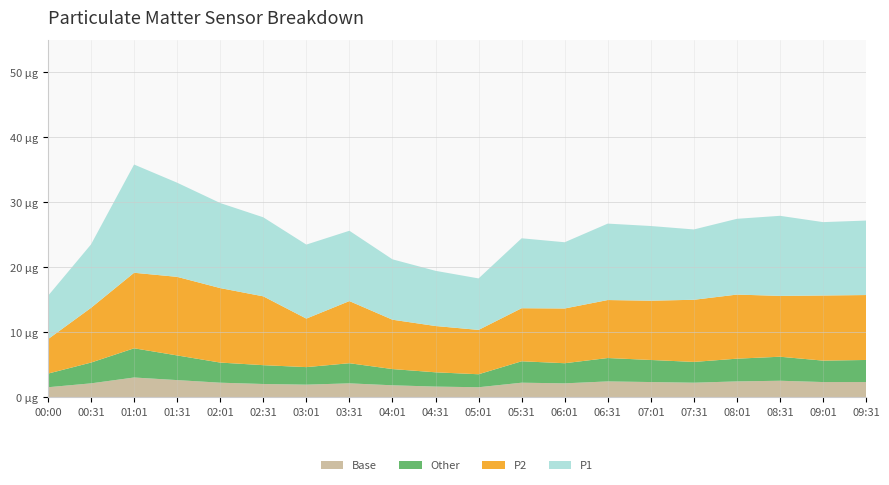

Reading left to right, transcribe all the data shown in this chart.

P1: 00:00=6.7	00:31=9.8	01:01=16.7	01:31=14.5	02:01=13.1	02:31=12.2	03:01=11.4	03:31=10.8	04:01=9.3	04:31=8.5	05:01=7.9	05:31=10.8	06:01=10.2	06:31=11.8	07:01=11.5	07:31=10.8	08:01=11.7	08:31=12.3	09:01=11.3	09:31=11.5
P2: 00:00=5.3	00:31=8.4	01:01=11.6	01:31=12.1	02:01=11.5	02:31=10.6	03:01=7.5	03:31=9.6	04:01=7.6	04:31=7.1	05:01=6.8	05:31=8.2	06:01=8.4	06:31=8.9	07:01=9.1	07:31=9.6	08:01=9.9	08:31=9.4	09:01=10.0	09:31=10.0
Other: 00:00=2.1	00:31=3.2	01:01=4.5	01:31=3.8	02:01=3.1	02:31=2.9	03:01=2.7	03:31=3.1	04:01=2.5	04:31=2.2	05:01=2.0	05:31=3.3	06:01=3.1	06:31=3.6	07:01=3.4	07:31=3.2	08:01=3.5	08:31=3.7	09:01=3.3	09:31=3.4
Base: 00:00=1.5	00:31=2.1	01:01=3.0	01:31=2.6	02:01=2.2	02:31=2.0	03:01=1.9	03:31=2.1	04:01=1.8	04:31=1.6	05:01=1.5	05:31=2.2	06:01=2.1	06:31=2.4	07:01=2.3	07:31=2.2	08:01=2.4	08:31=2.5	09:01=2.3	09:31=2.3